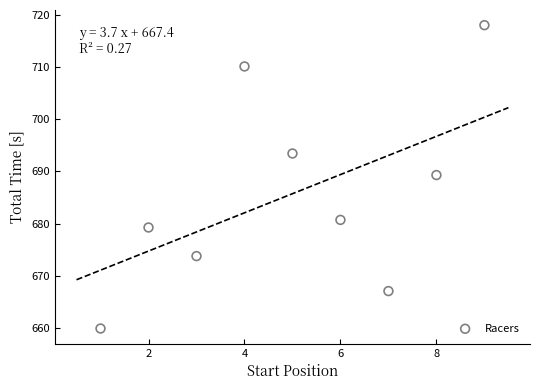

What is the average X value?

5.0